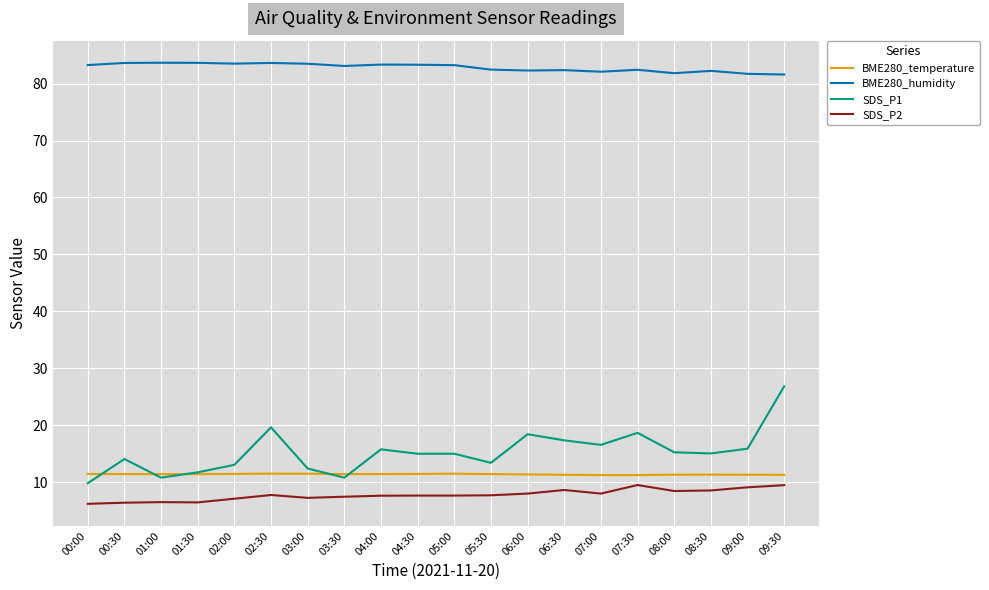

What is the maximum value shown in the chart?

83.7